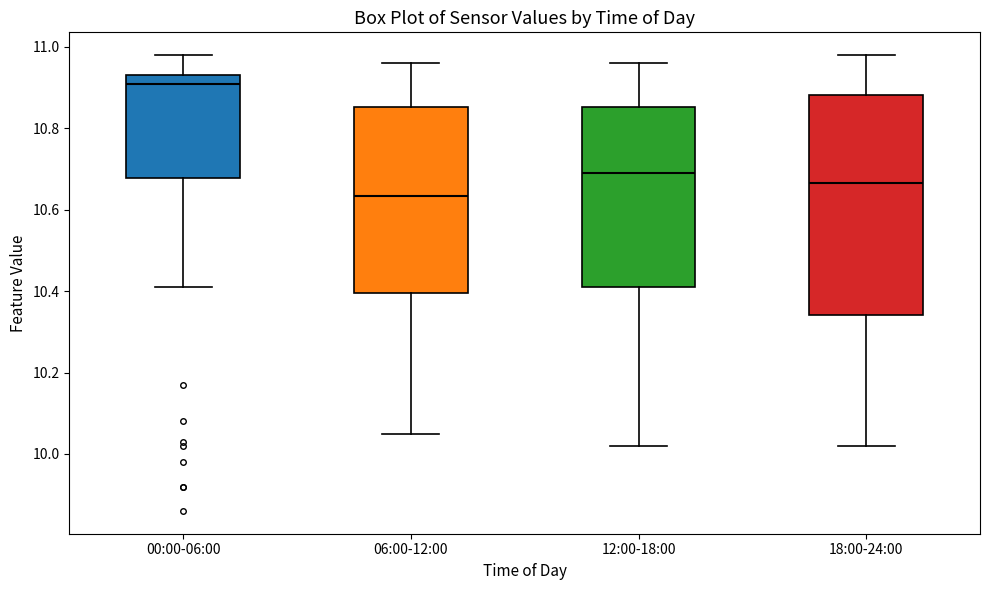

Reading left to right, read every box against the y-axis: the position of its median line, the range the box covers, and the ends of its whiskers. The values are not printed on the chart, so give them approximately, as read against the axis.

00:00-06:00: median 10.92, box 10.68 to 10.94, whiskers 10.42 to 10.98
06:00-12:00: median 10.64, box 10.40 to 10.86, whiskers 10.06 to 10.96
12:00-18:00: median 10.70, box 10.42 to 10.86, whiskers 10.02 to 10.96
18:00-24:00: median 10.66, box 10.34 to 10.88, whiskers 10.02 to 10.98